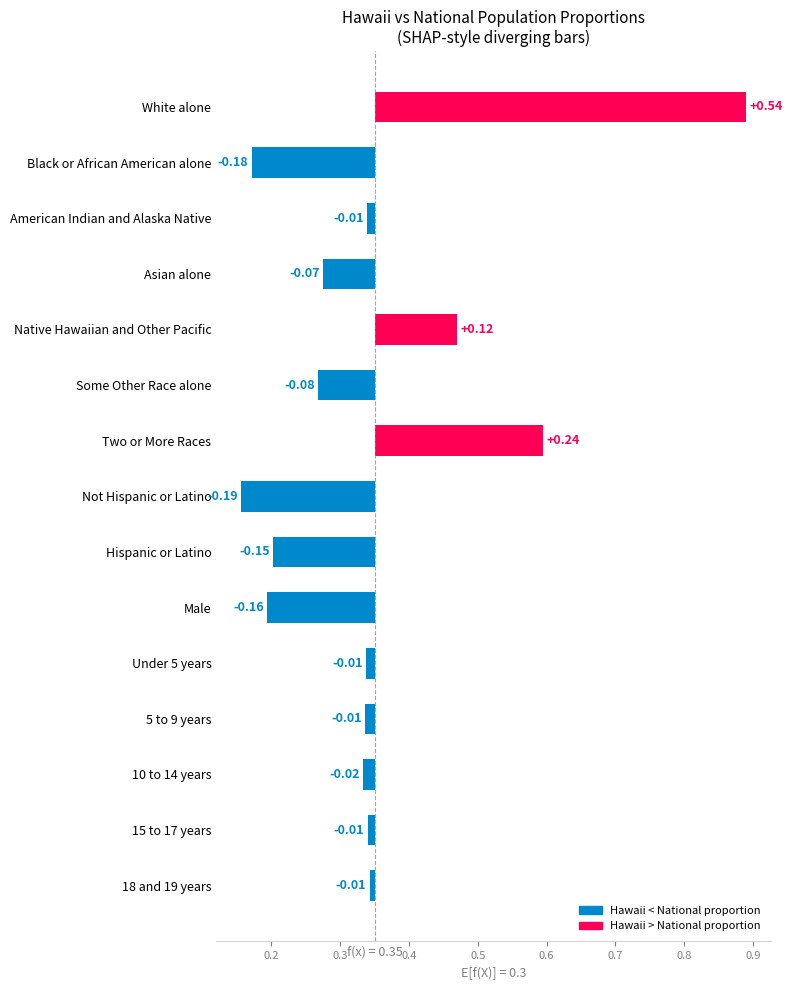

The chart shows a value of -0.0 at 10 to 14 years. True or false?

False